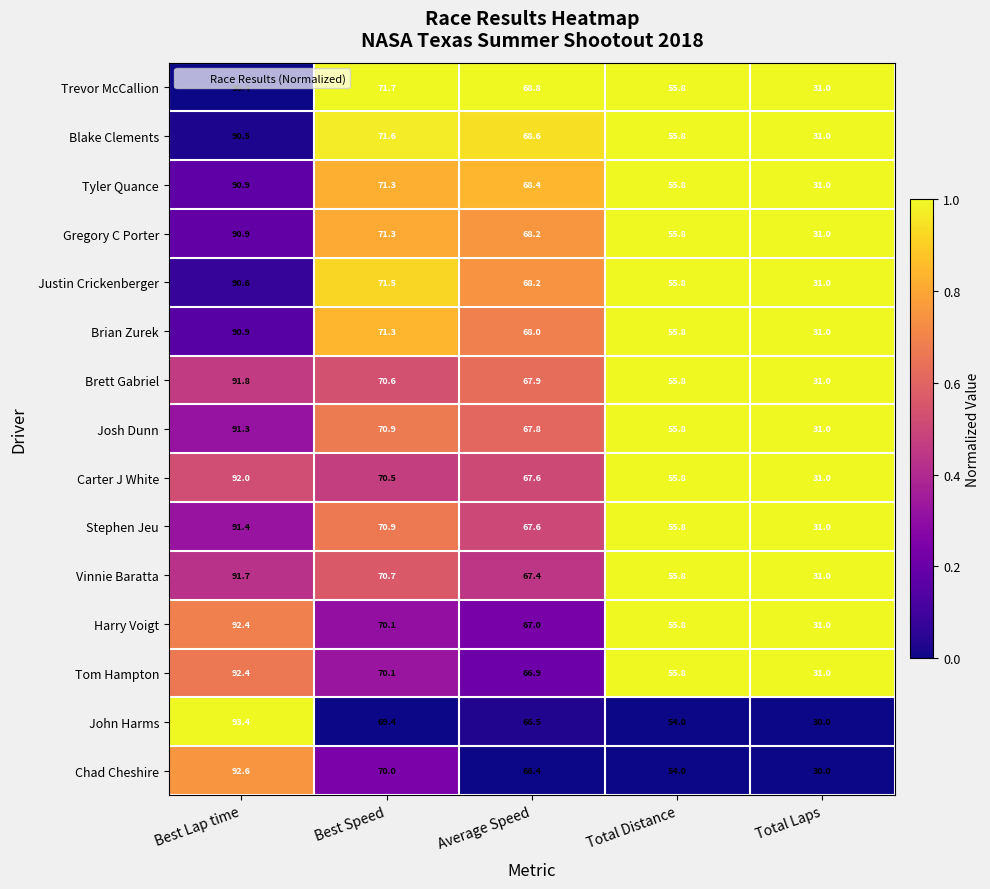

The value of Carter J White at Total Laps is 31.0. True or false?

True